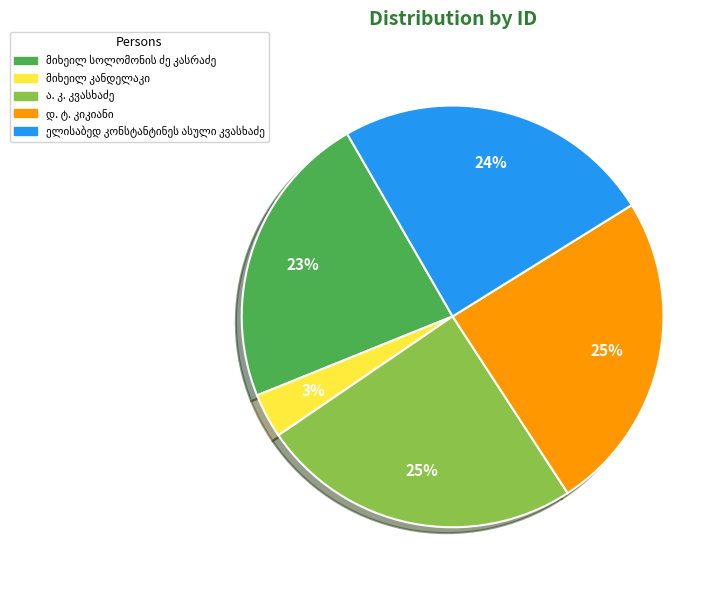

Is there any slice that represents more than half of the pie?

No